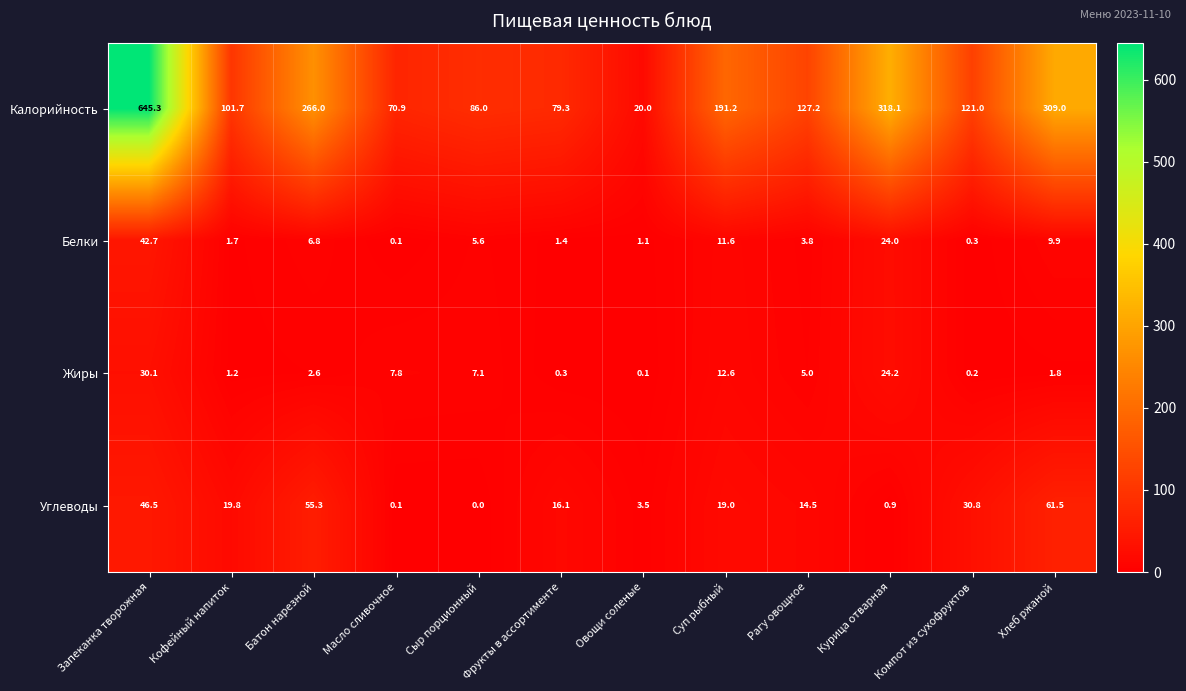

The value of Белки at Рагу овощное is 3.8. True or false?

True